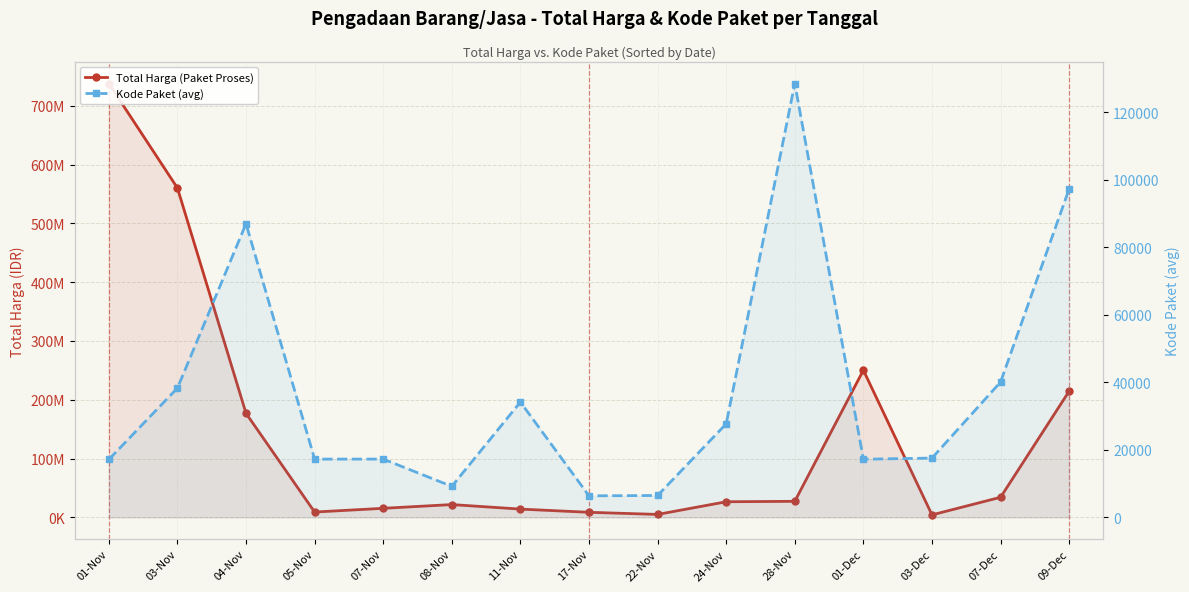

What is the maximum value for Total Harga (Paket Proses)?

737798970